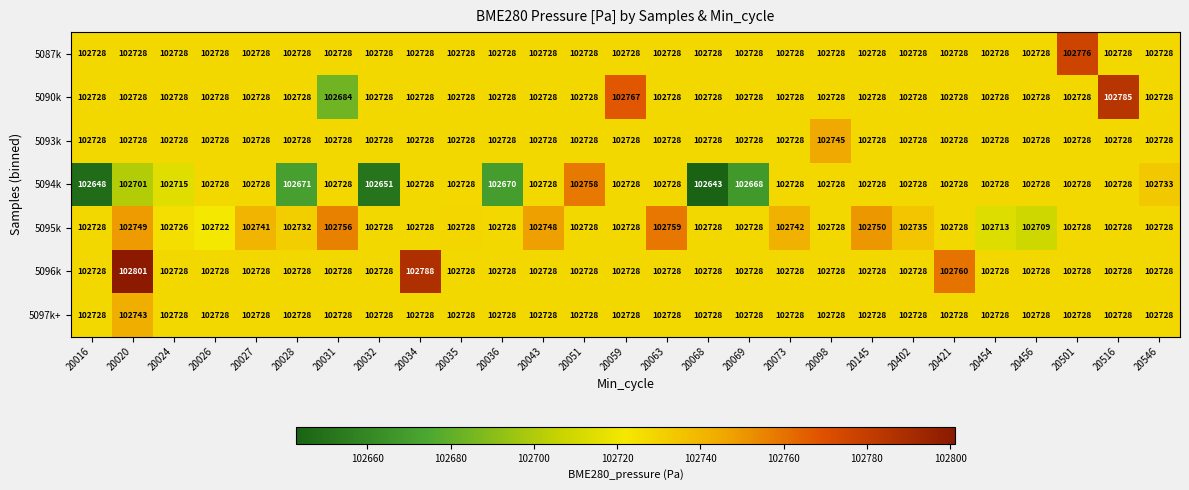

True or false: 5093k has a value of 102728 at 20035.

True